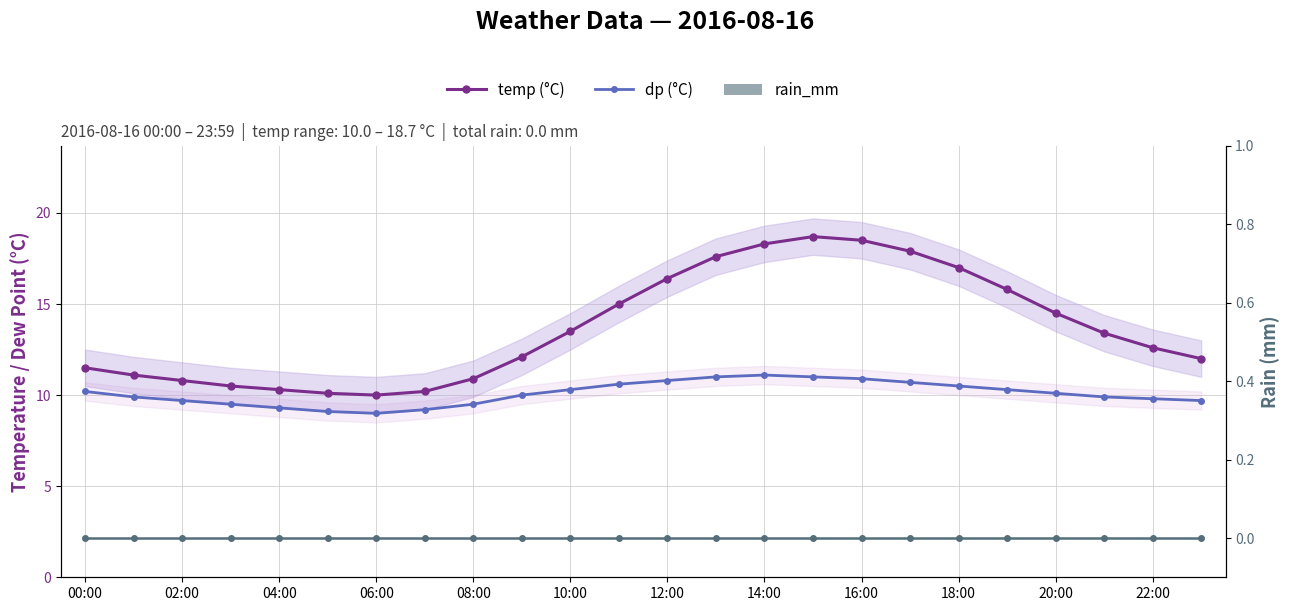

The temp (°C) series shows 18.2 at 14:00. True or false?

False